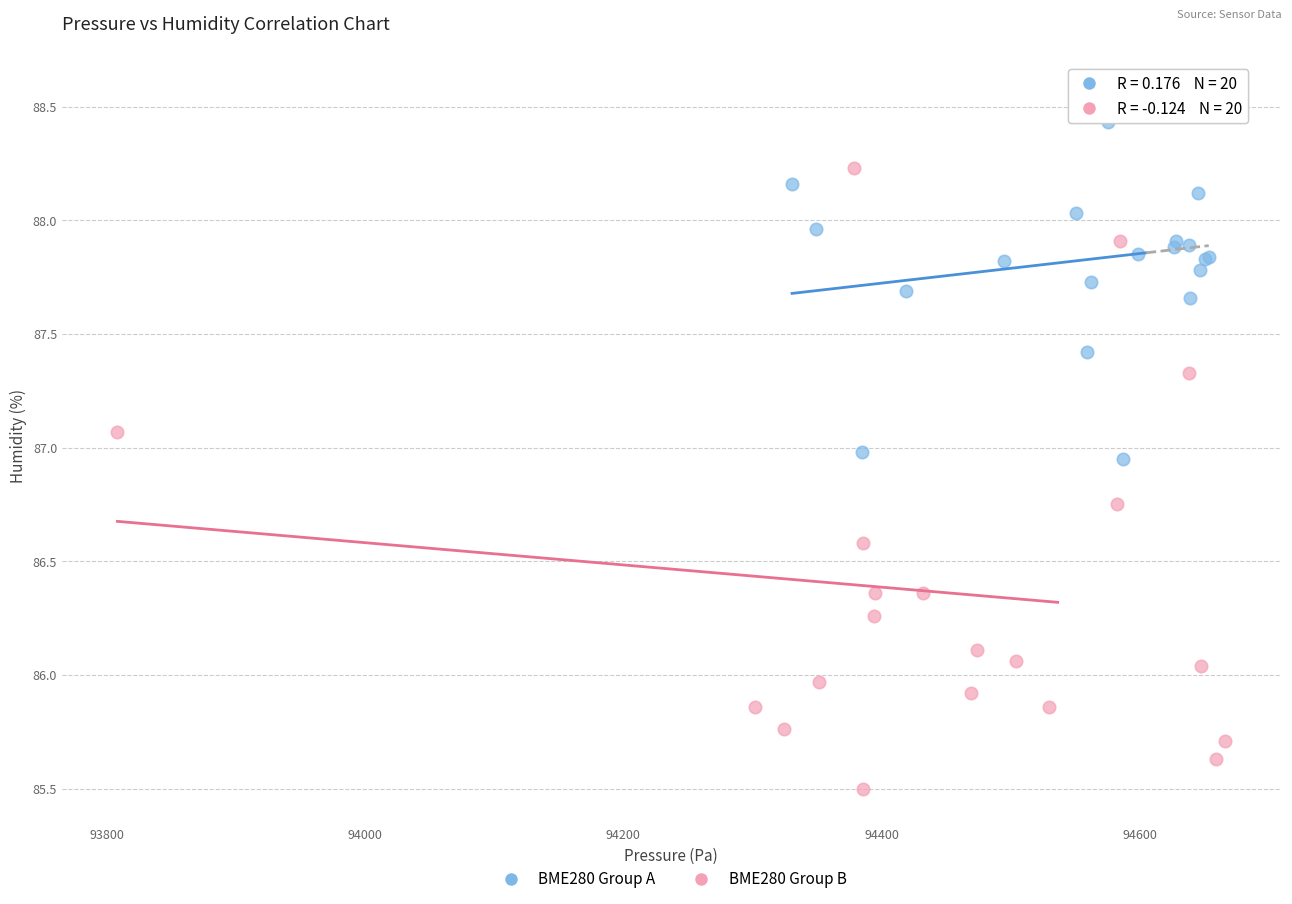

Which series has the widest spread of Y values?

BME280 Group B